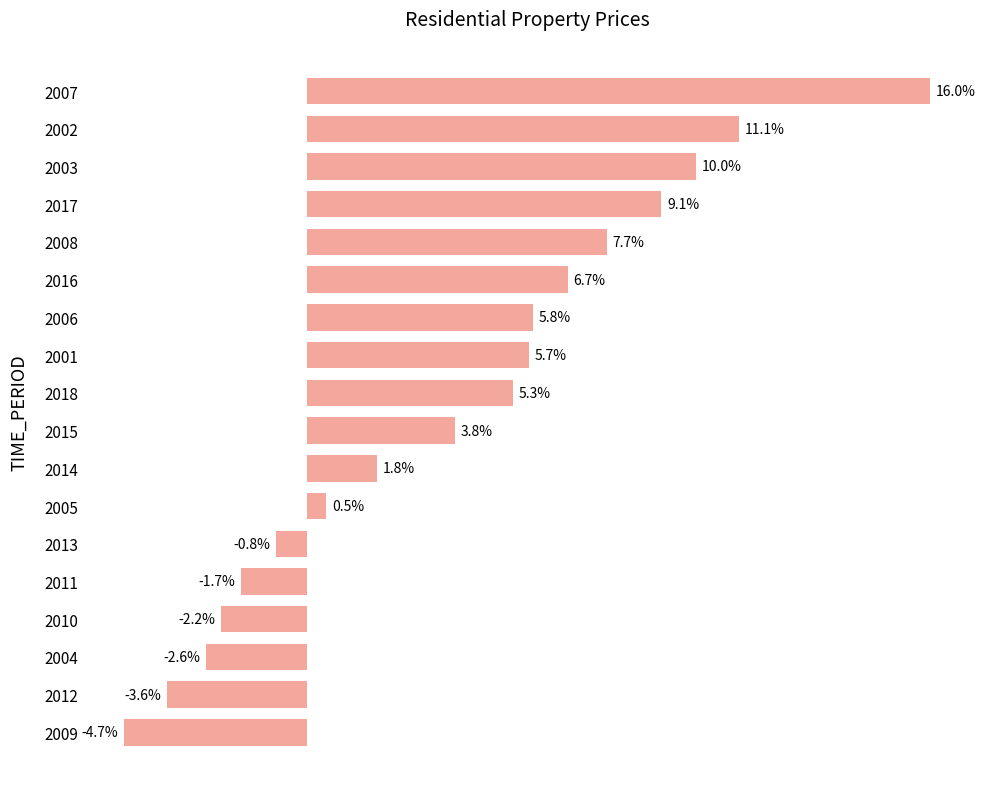

List the labels in order of value, smallest first.

2009, 2012, 2004, 2010, 2011, 2013, 2005, 2014, 2015, 2018, 2001, 2006, 2016, 2008, 2017, 2003, 2002, 2007